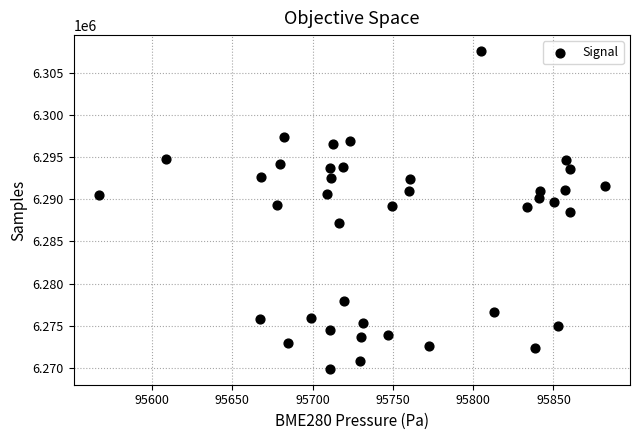

What is the range of Y values (max minus min)?

37702